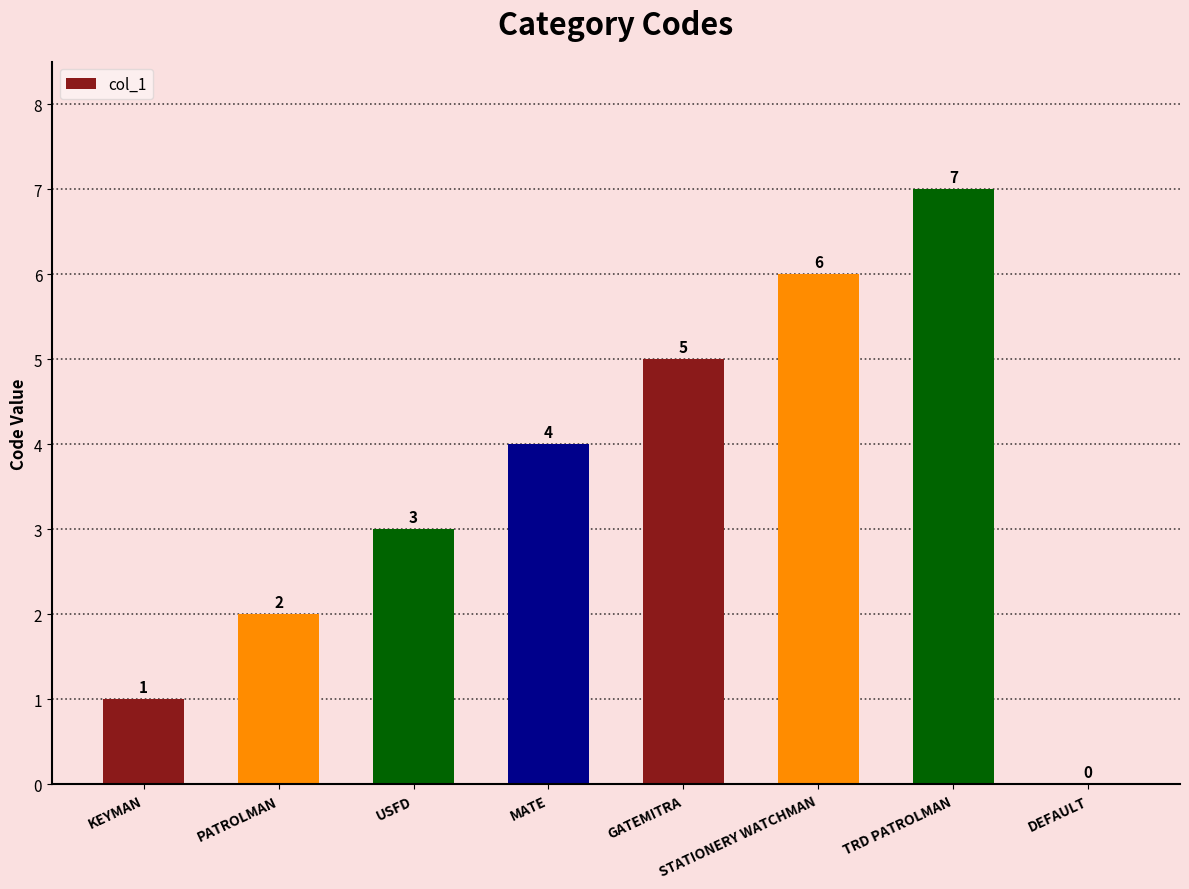

What is the sum of the values at DEFAULT and GATEMITRA?

5